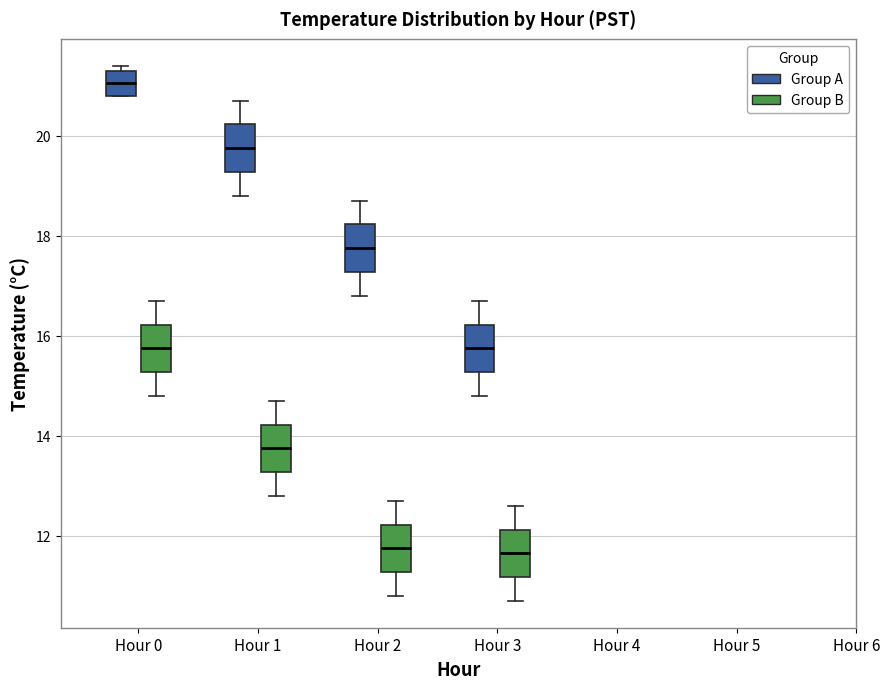

Where is the upper edge of the box for Hour 2 (Group A) on the y-axis? The values are not printed on the chart, so give them approximately, as read against the axis.

18.2